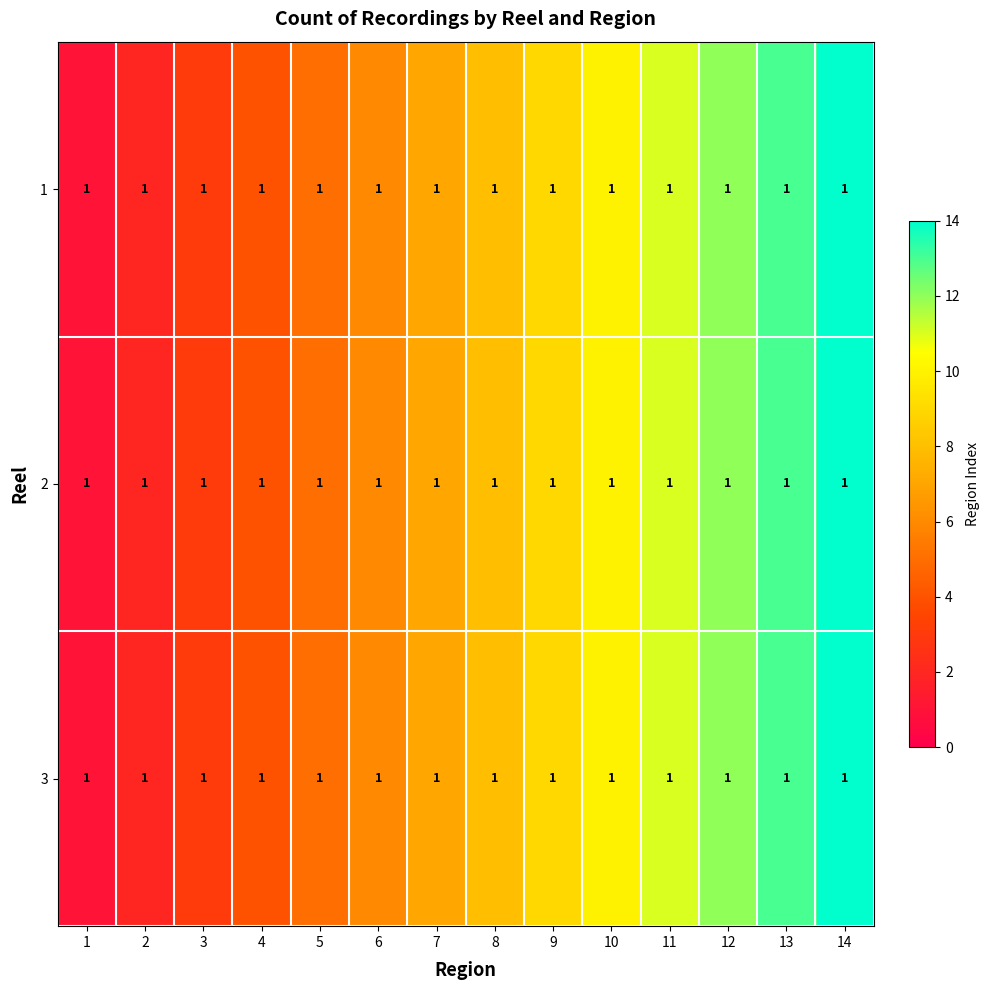

What is the difference between the second highest and minimum values in the 3 series?

12